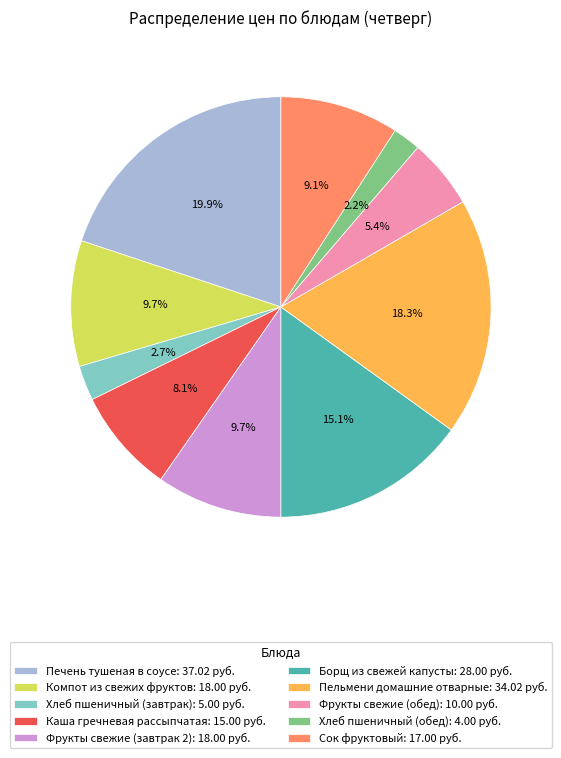

What is the ratio of the value at Каша гречневая рассыпчатая to the value at Компот из свежих фруктов?

0.8